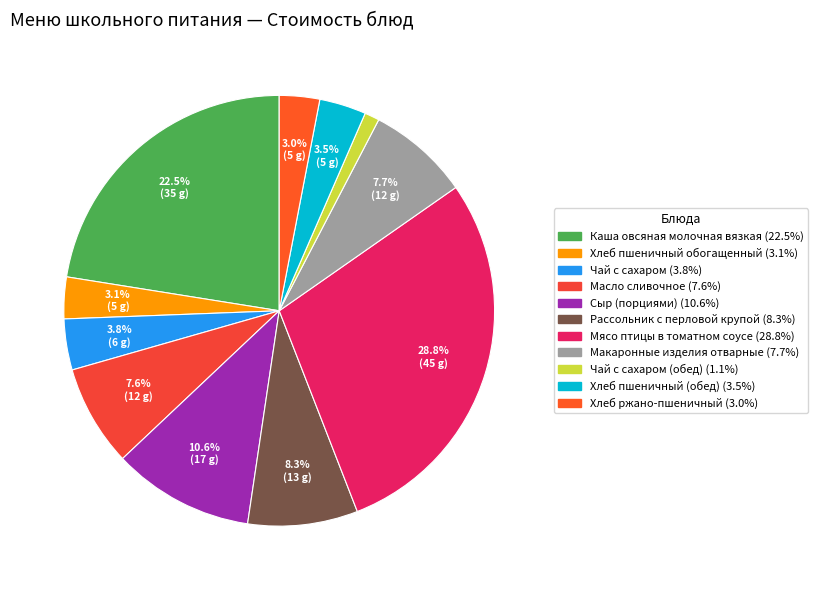

How many slices are in this pie chart?

11